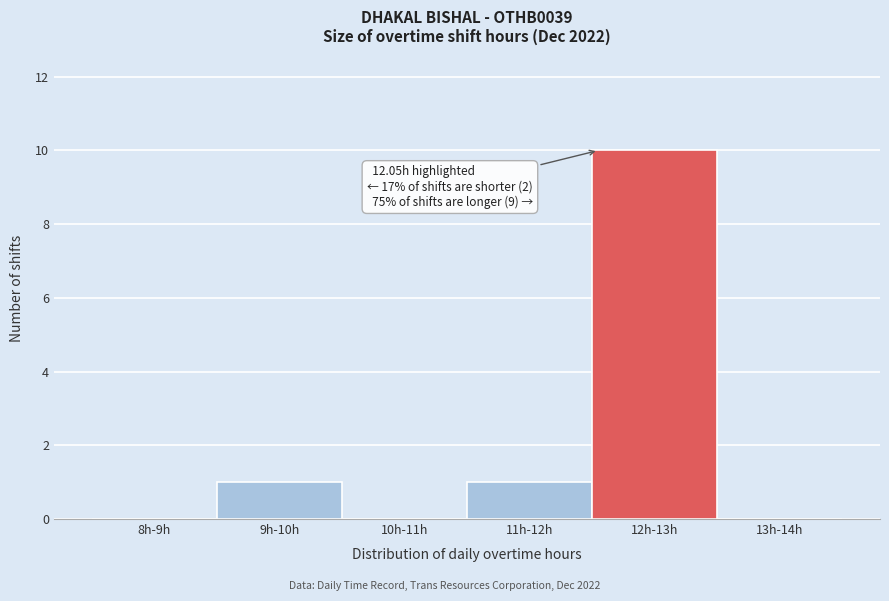

Reading left to right, transcribe all the data shown in this chart.

8h-9h=0	9h-10h=1	10h-11h=0	11h-12h=1	12h-13h=10	13h-14h=0